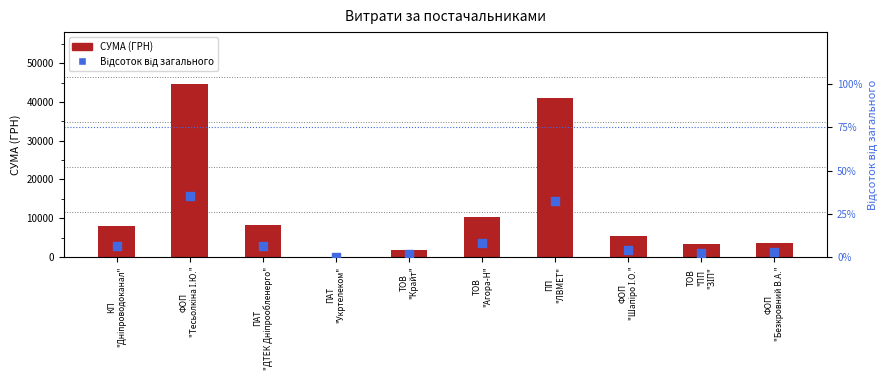

At which category is the sum across all series the highest?

ФОП
"Тесьолкіна І.Ю."